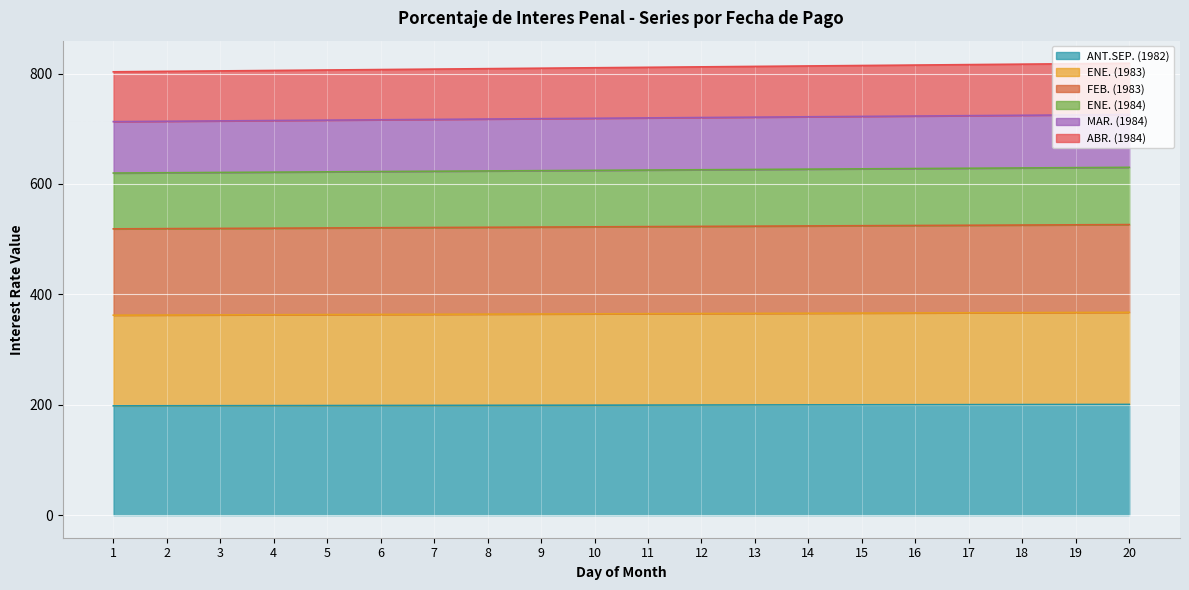

What is the spread (max minus min) of values at 3?

606.6